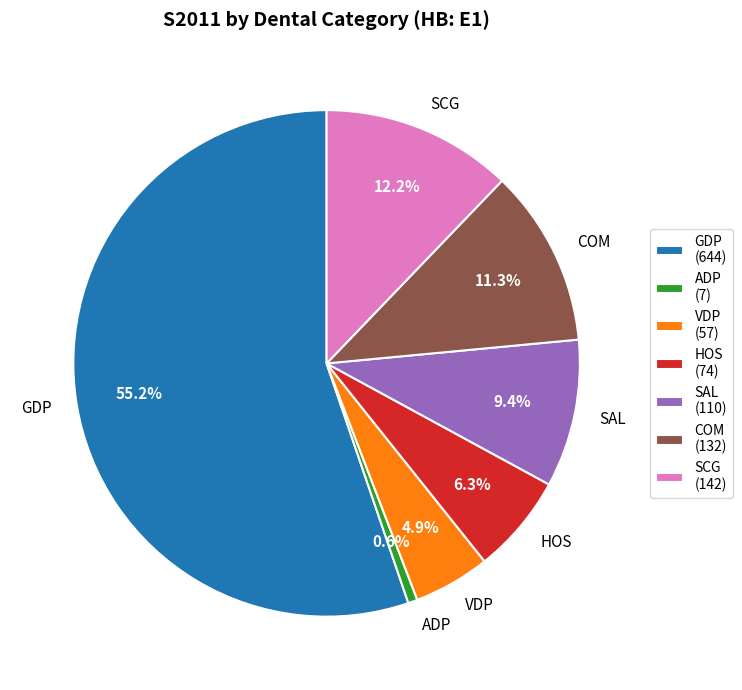

Is HOS the majority of the pie?

No